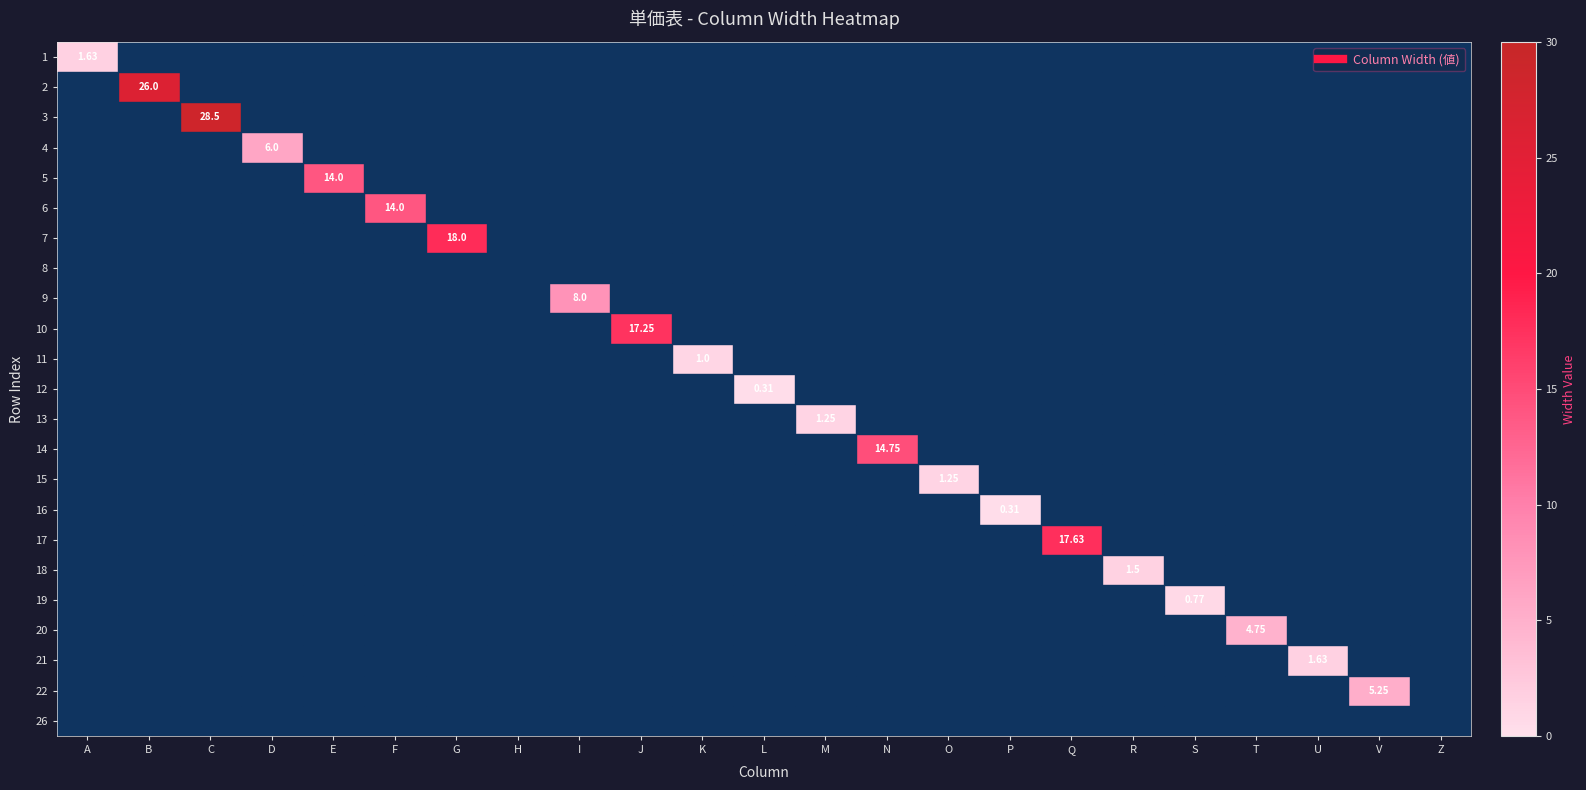

What is the sum of all 14 values?

14.8